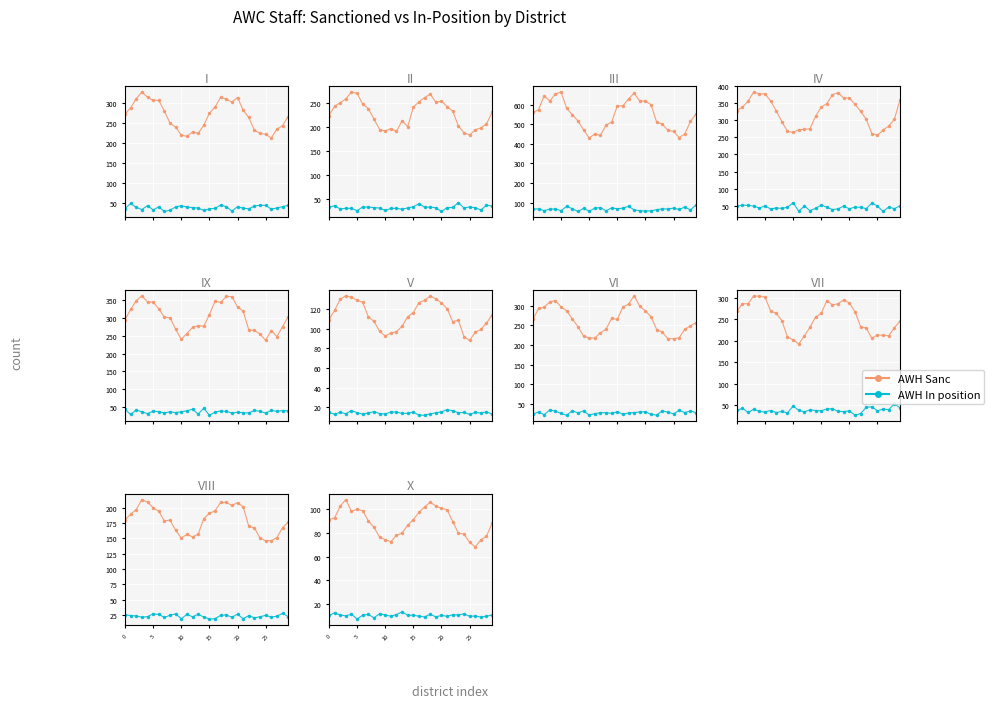

True or false: AWH Sanc and AWH In position cross at least once.

False